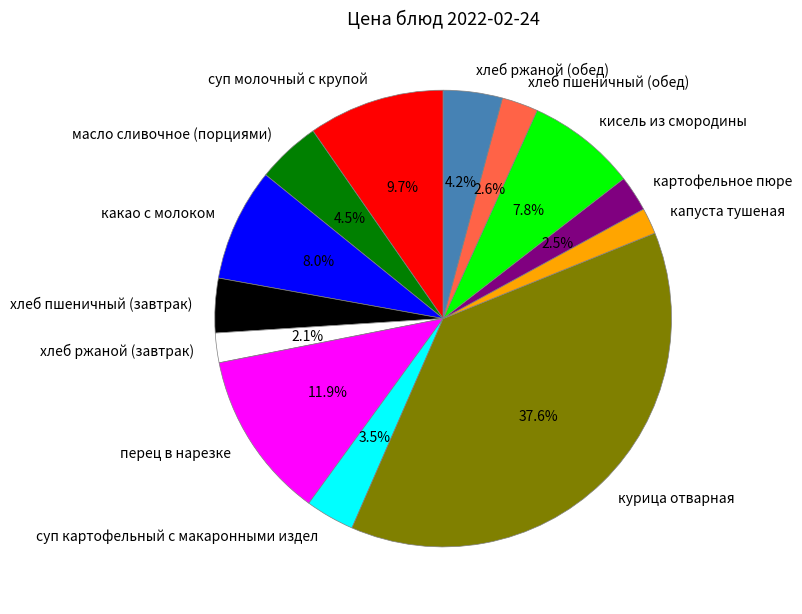

Which category has the biggest portion of the pie?

курица отварная